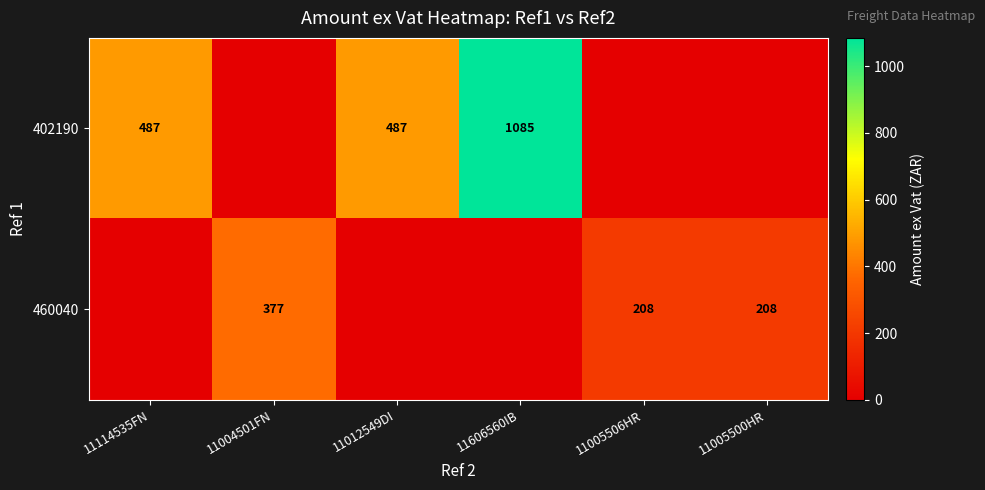

What is the difference between the highest and lowest values at 11005506HR?

208.1